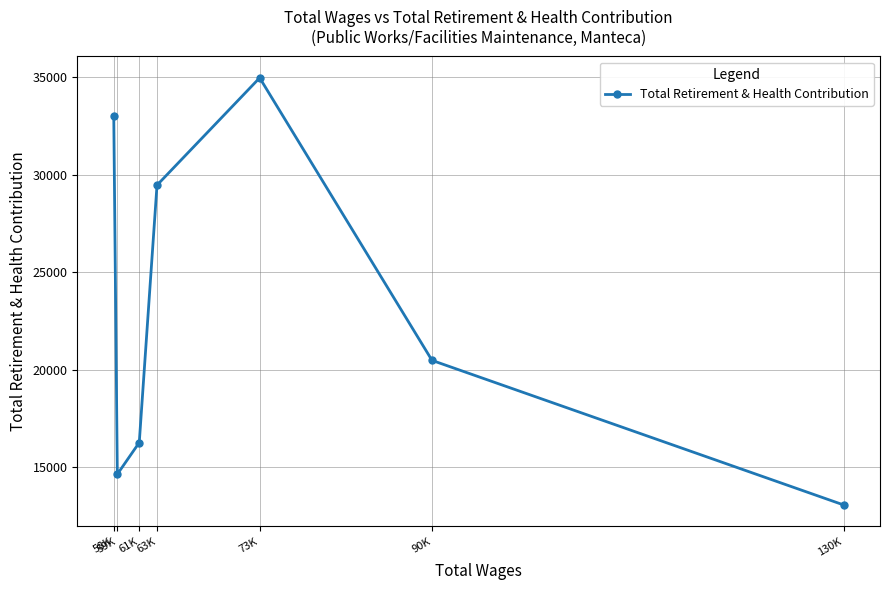

How many lines are shown in the chart?

1